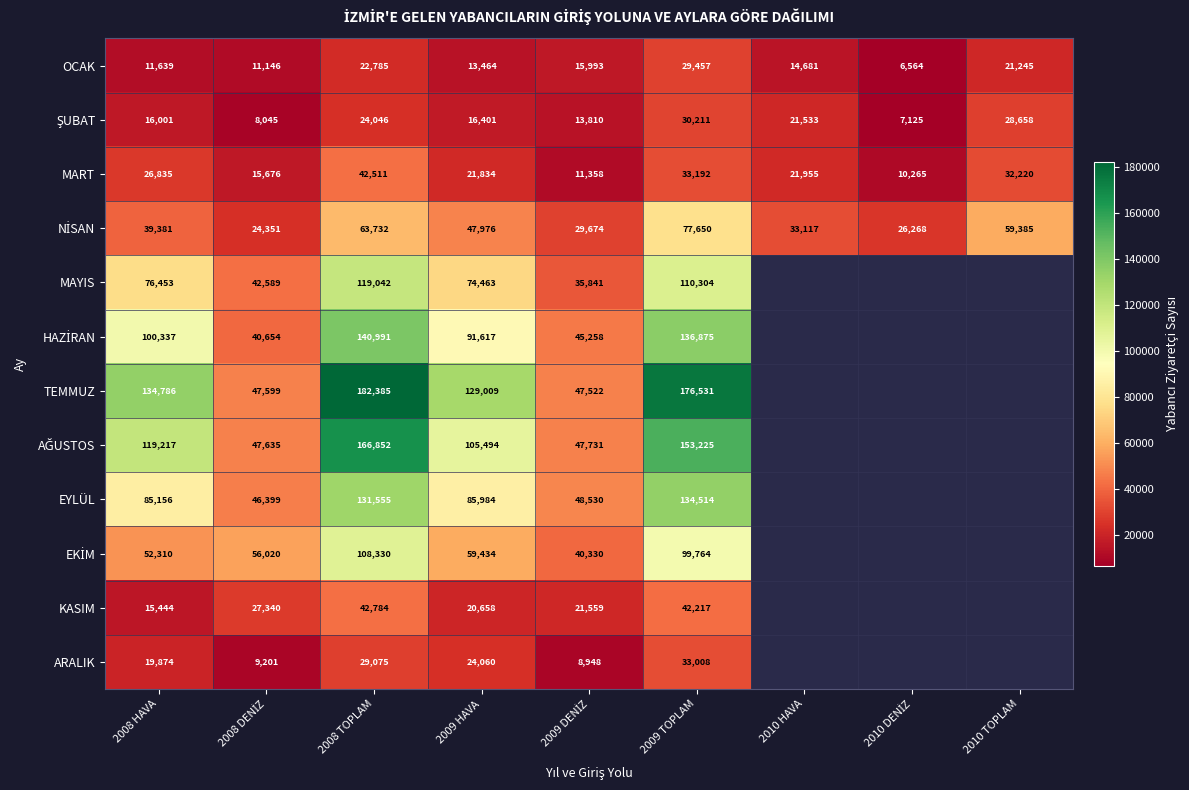

The value of OCAK at 2008 TOPLAM is 7308. True or false?

False